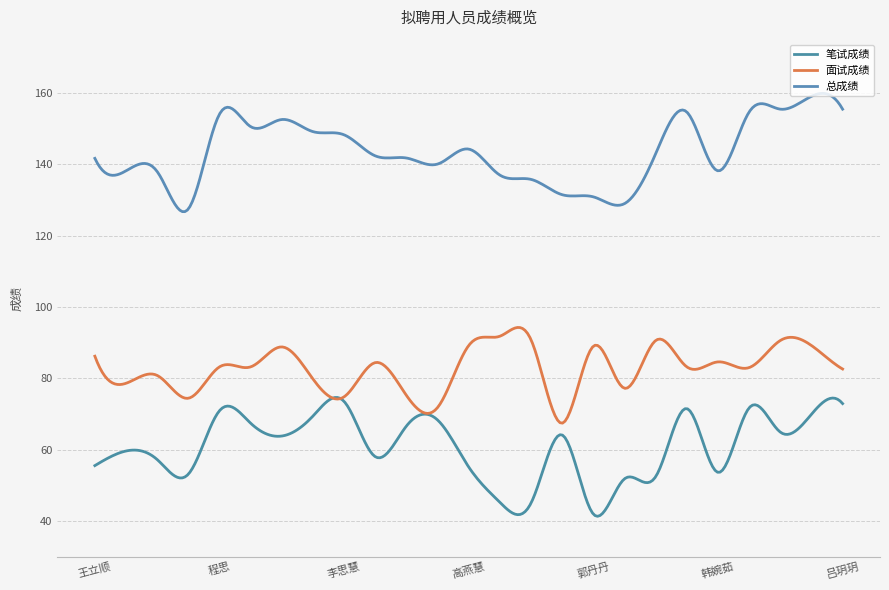

How many lines are shown in the chart?

3